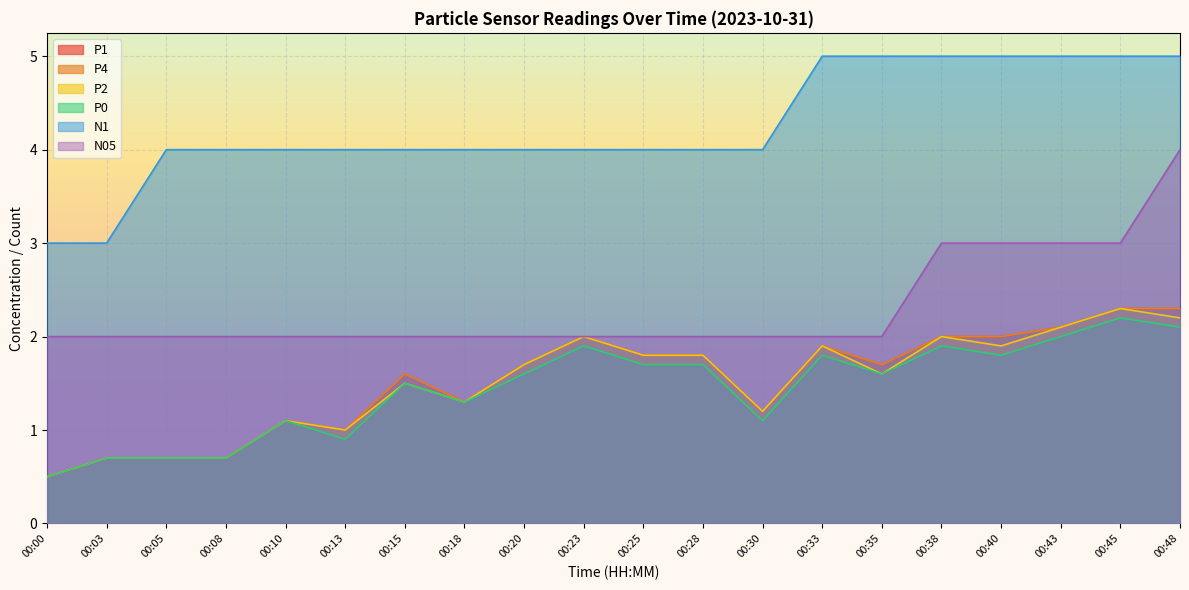

True or false: P1 and P2 intersect in this chart.

False